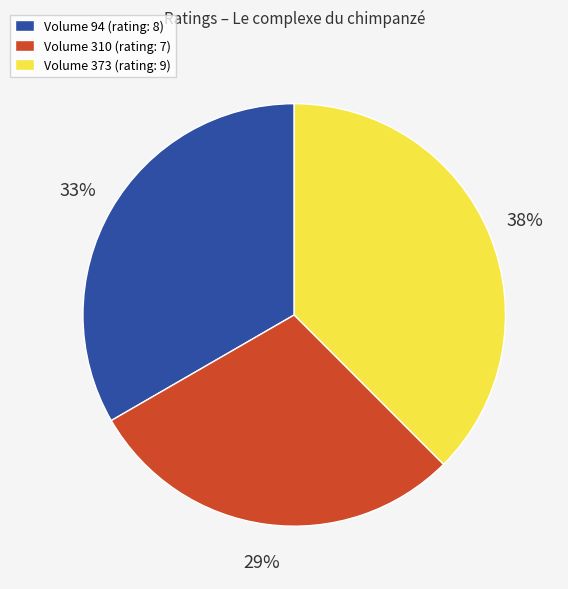

To the nearest percent, what is the average slice percentage?

33%